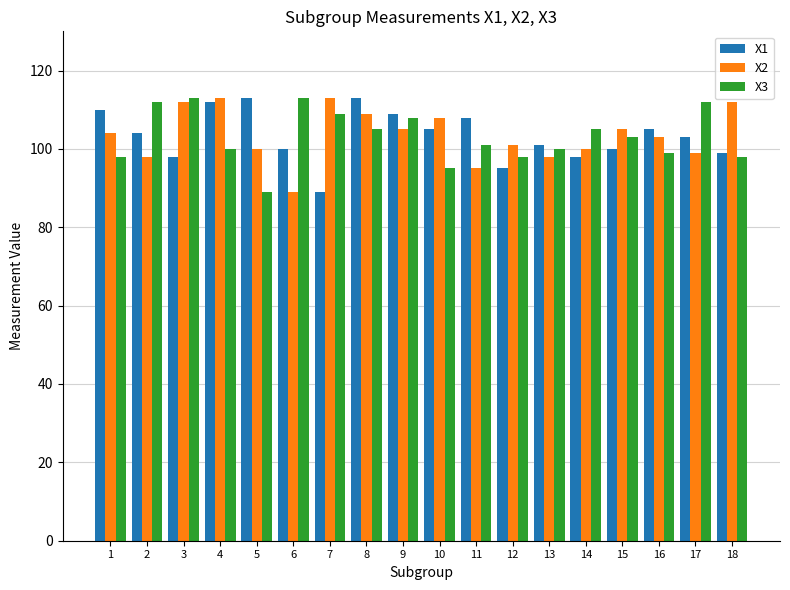

What are all the series names shown in the legend?

X1, X2, X3